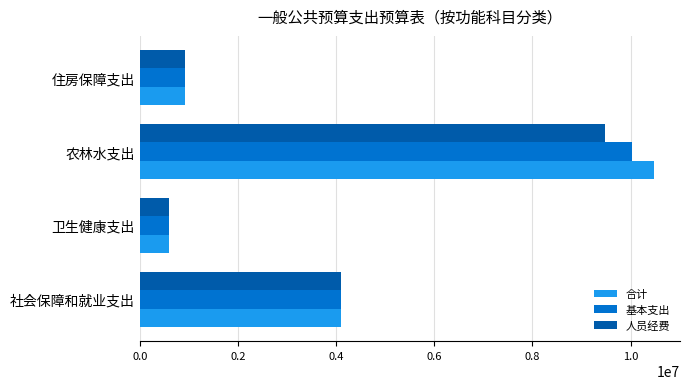

Which series changed the most between 农林水支出 and 住房保障支出?

合计